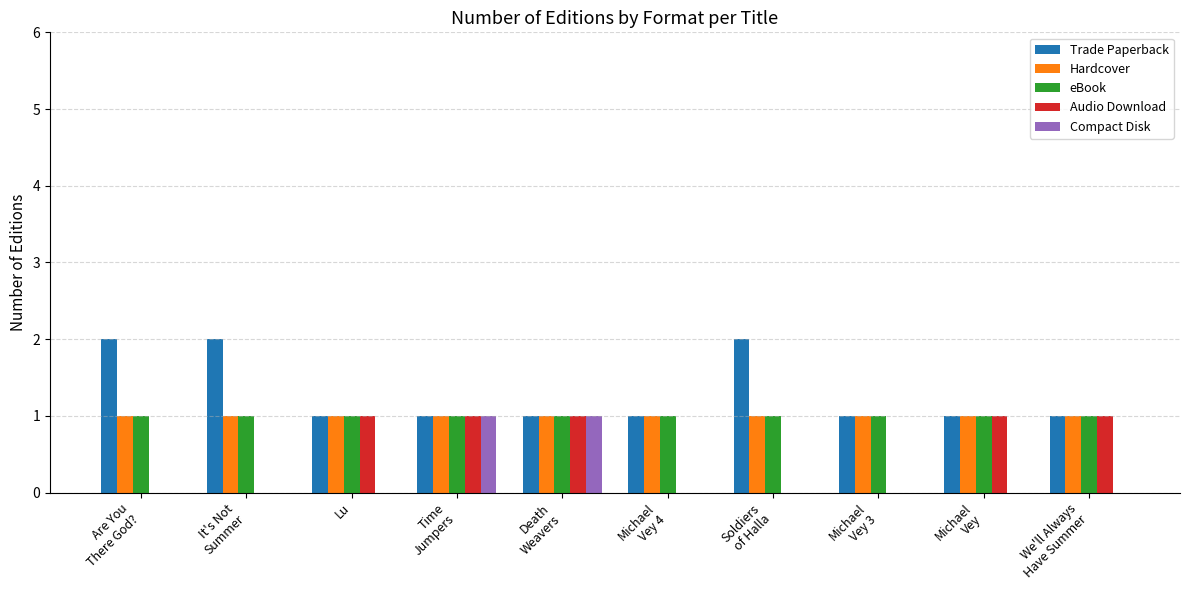

The eBook series shows 1 at Lu. True or false?

True